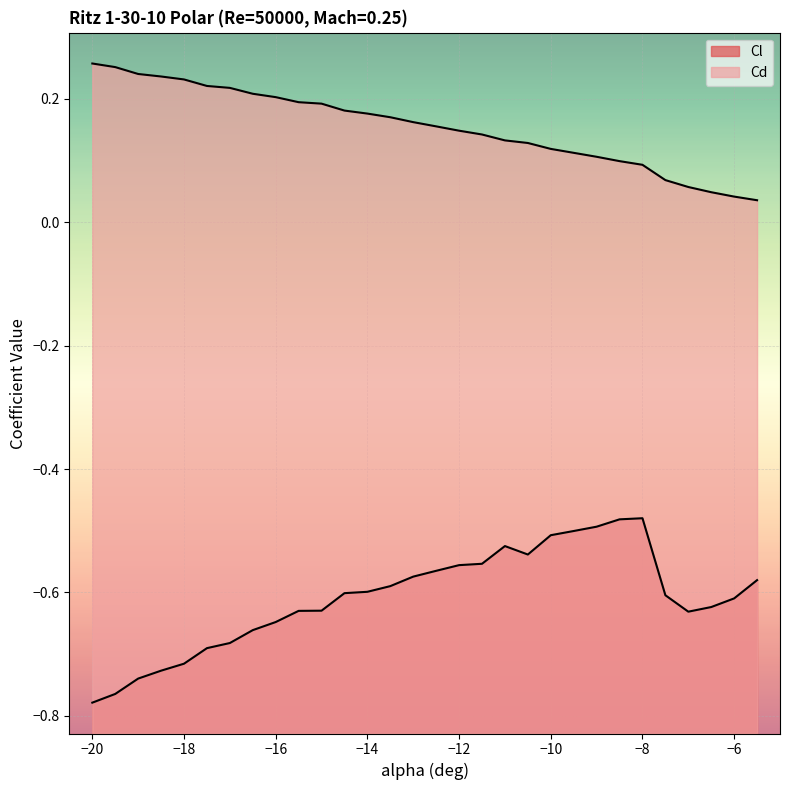

True or false: Cd and Cl cross at least once.

False